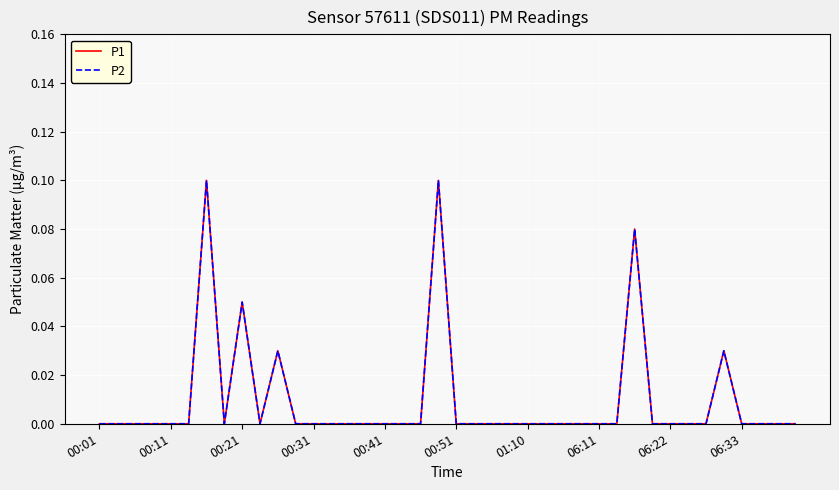

Does the chart display data point markers on the line(s)?

No